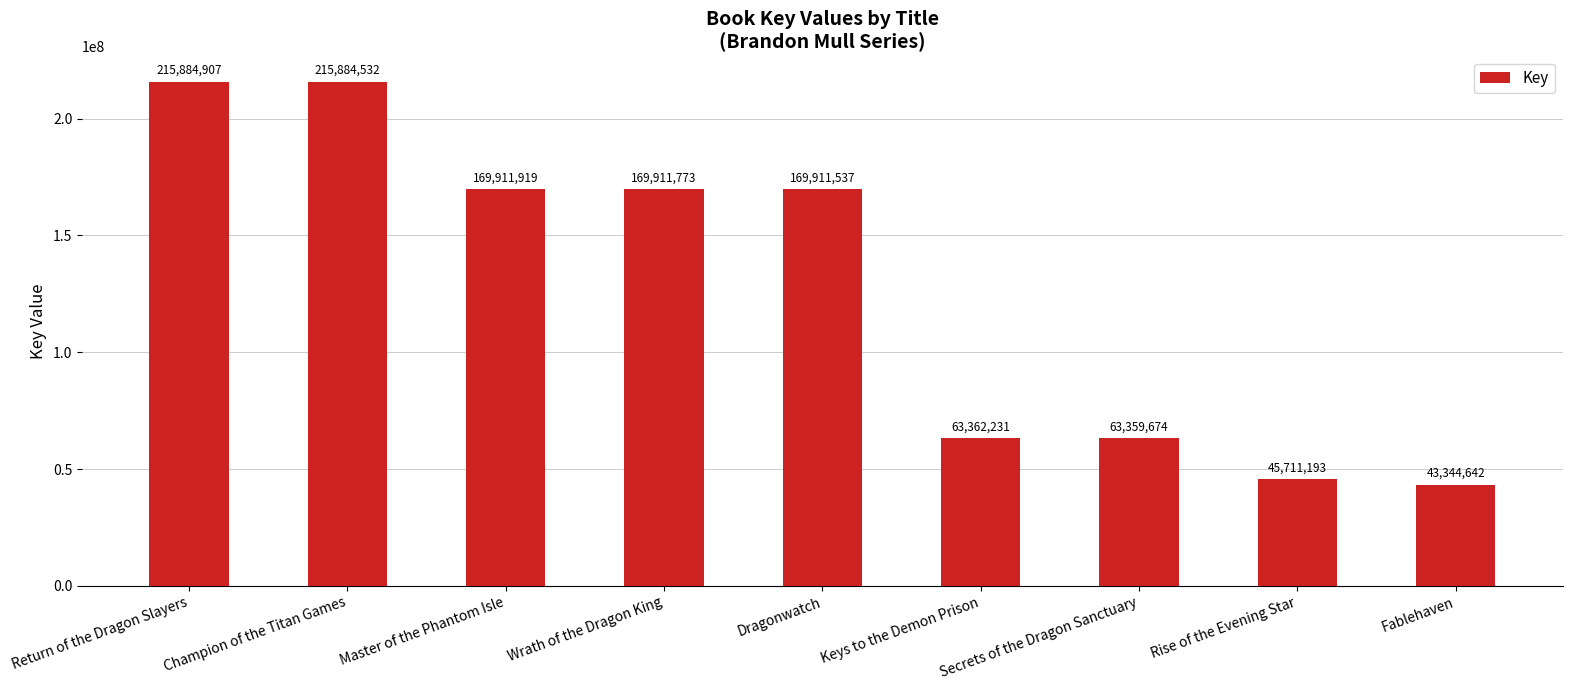

What is the change in value from Champion of the Titan Games to Rise of the Evening Star?

-170173339